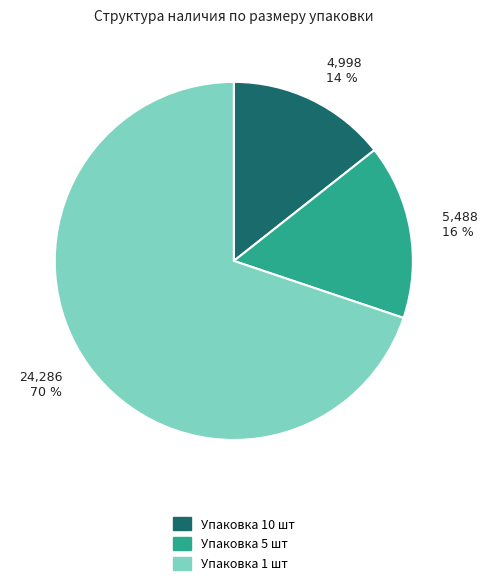

Is there any slice that represents more than half of the pie?

Yes